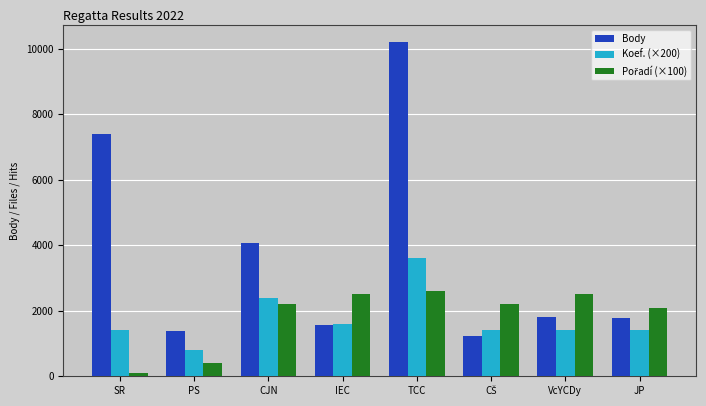

Read the Koef. (×200) value at IEC, to the nearest 10.

1600